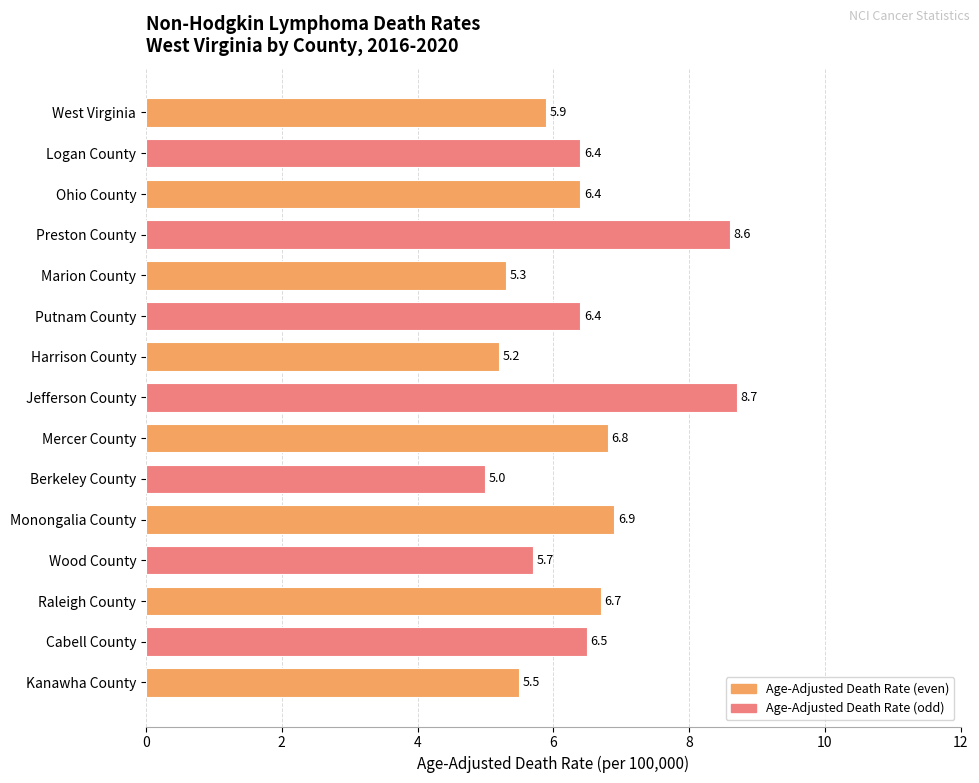

True or false: the data shows 6.4 at Logan County.

True